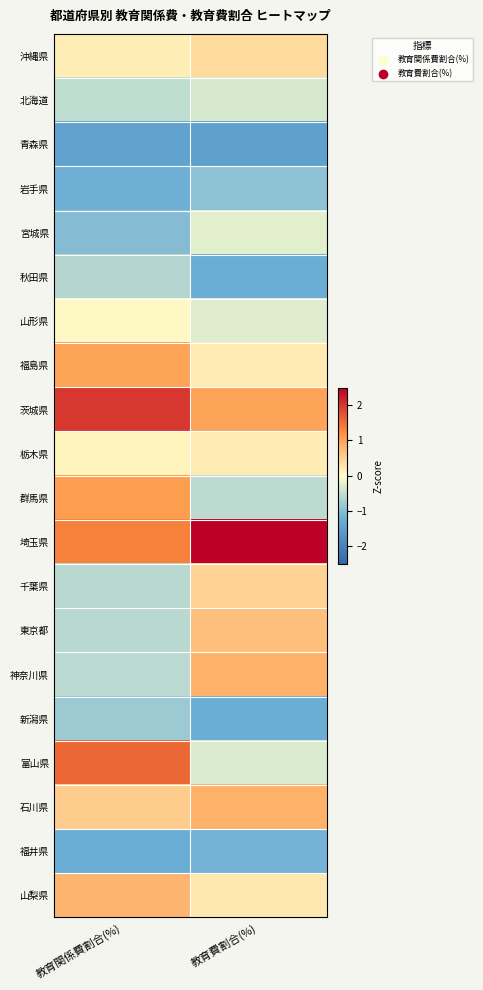

Which category has the highest value across all series?

教育費割合(%)